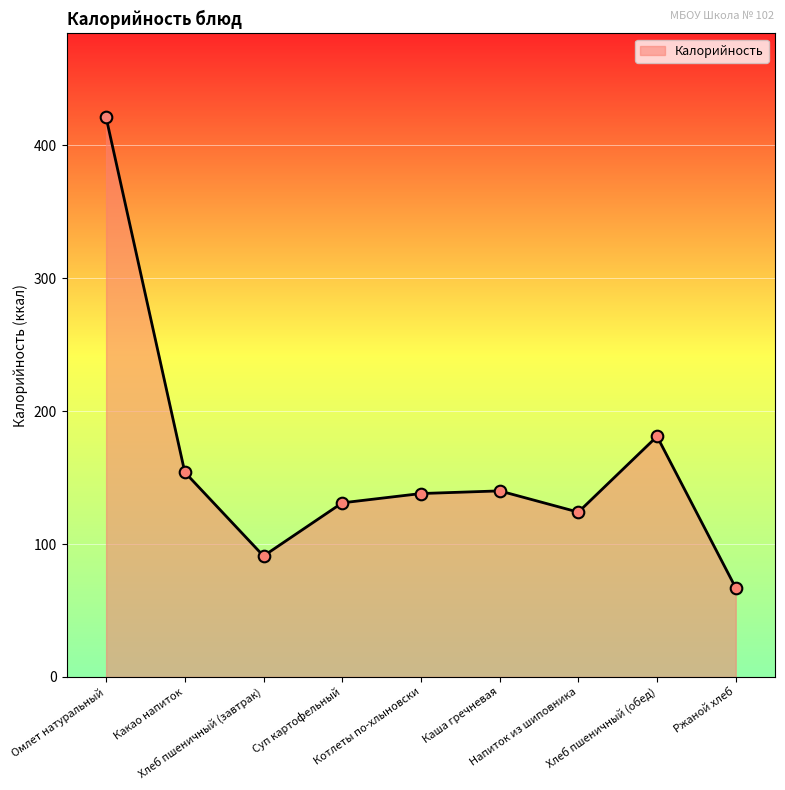

Between Какао напиток and Котлеты по-хлыновски, which is larger?

Какао напиток